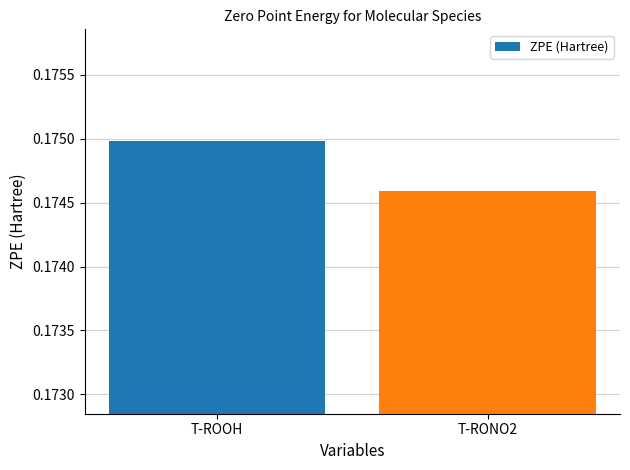

Which label corresponds to the smallest value in the chart?

T-RONO2